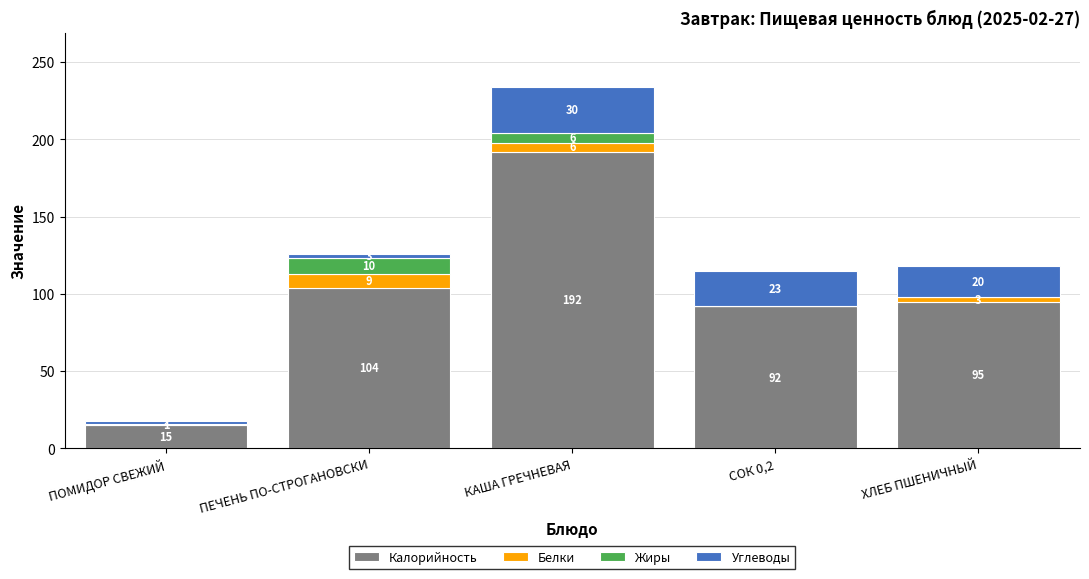

What is the highest value of the Калорийность series?

192